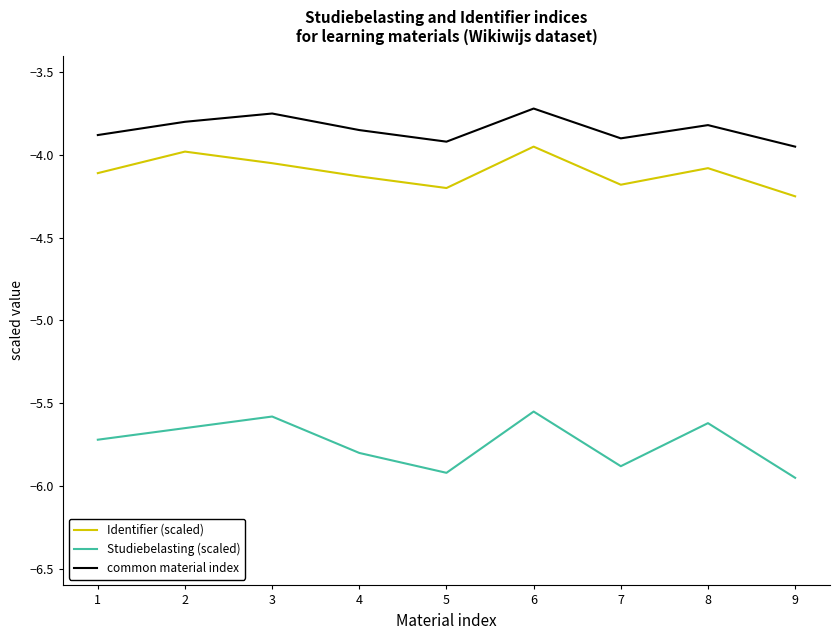

True or false: common material index has a value of -5.6 at 2.

False